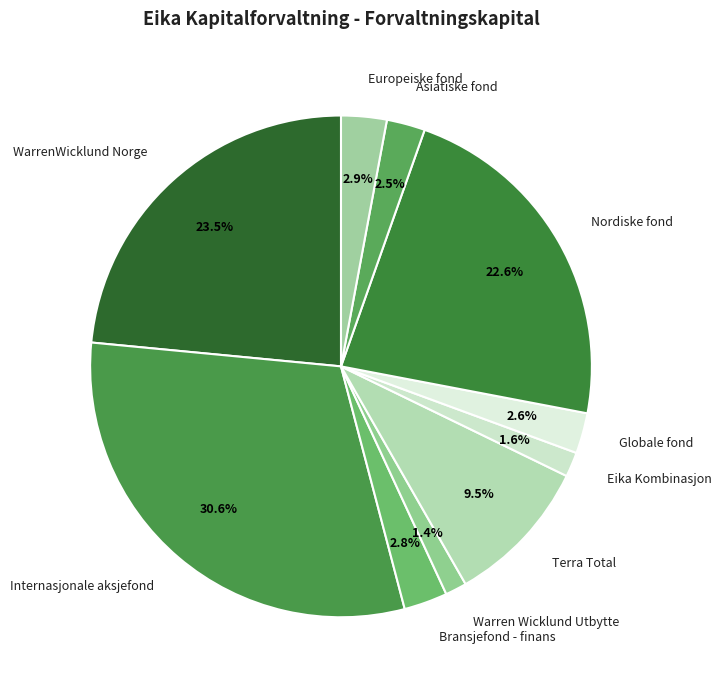

Does any single category account for the majority?

No